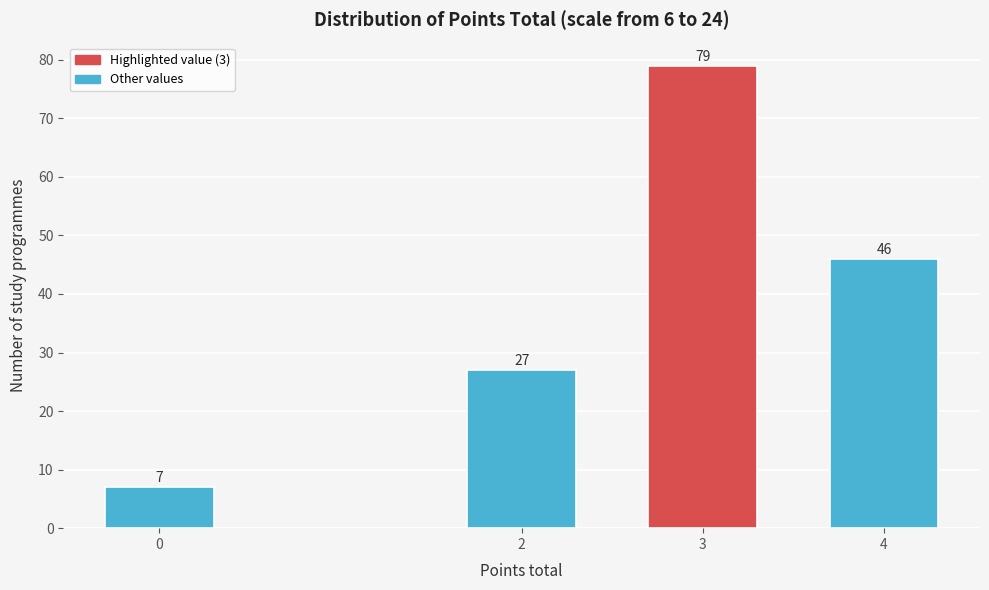

Reading left to right, transcribe all the data shown in this chart.

7	27	79	46